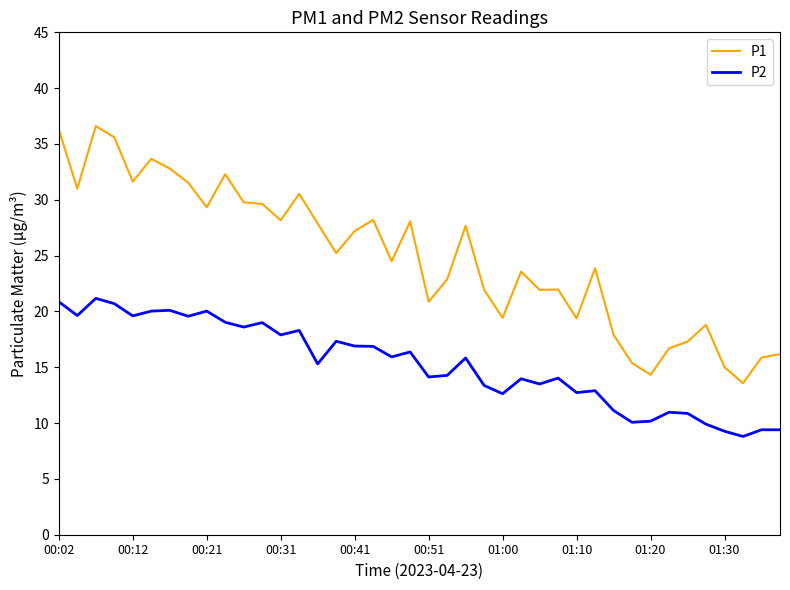

Which series has the largest range (max minus min)?

P1